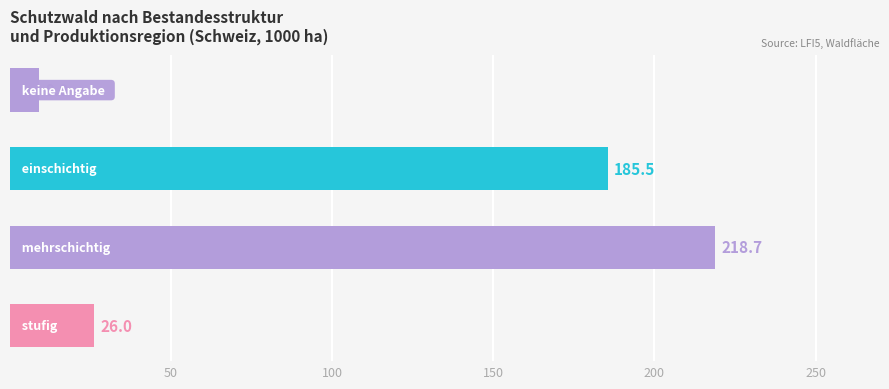

What is the difference between the second highest and second lowest values?

159.5